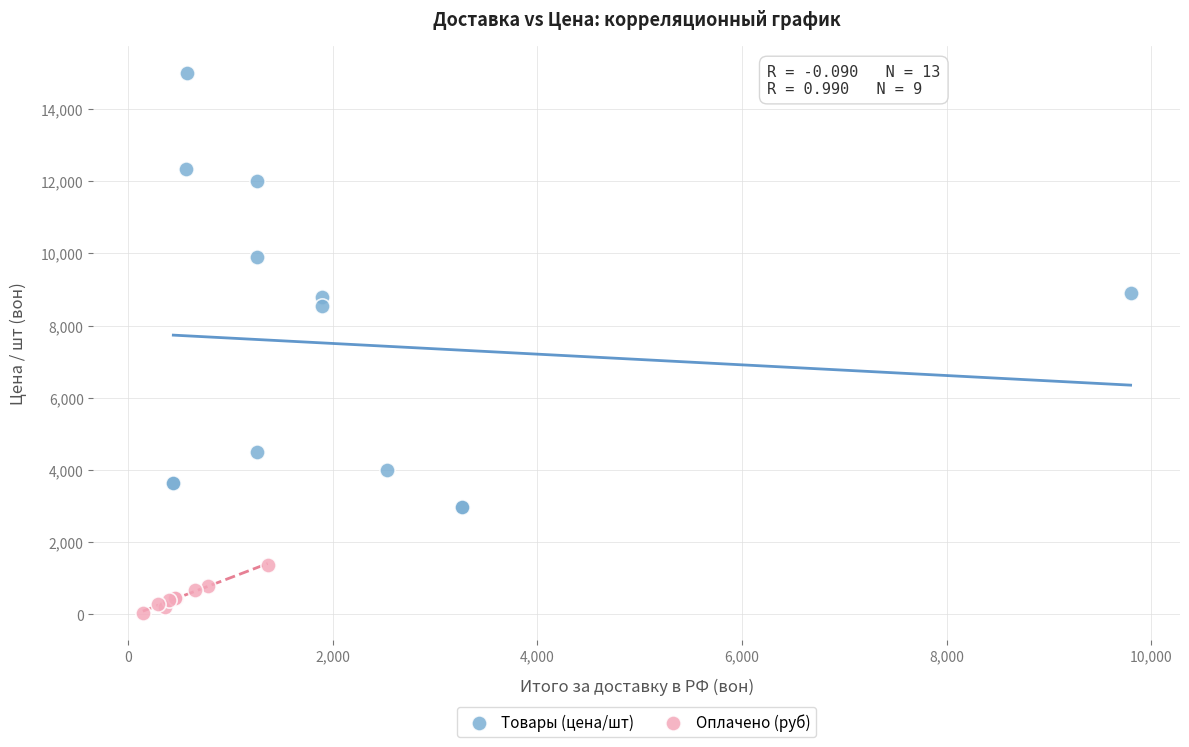

Which series has the largest Y range (max minus min)?

Товары (цена/шт)